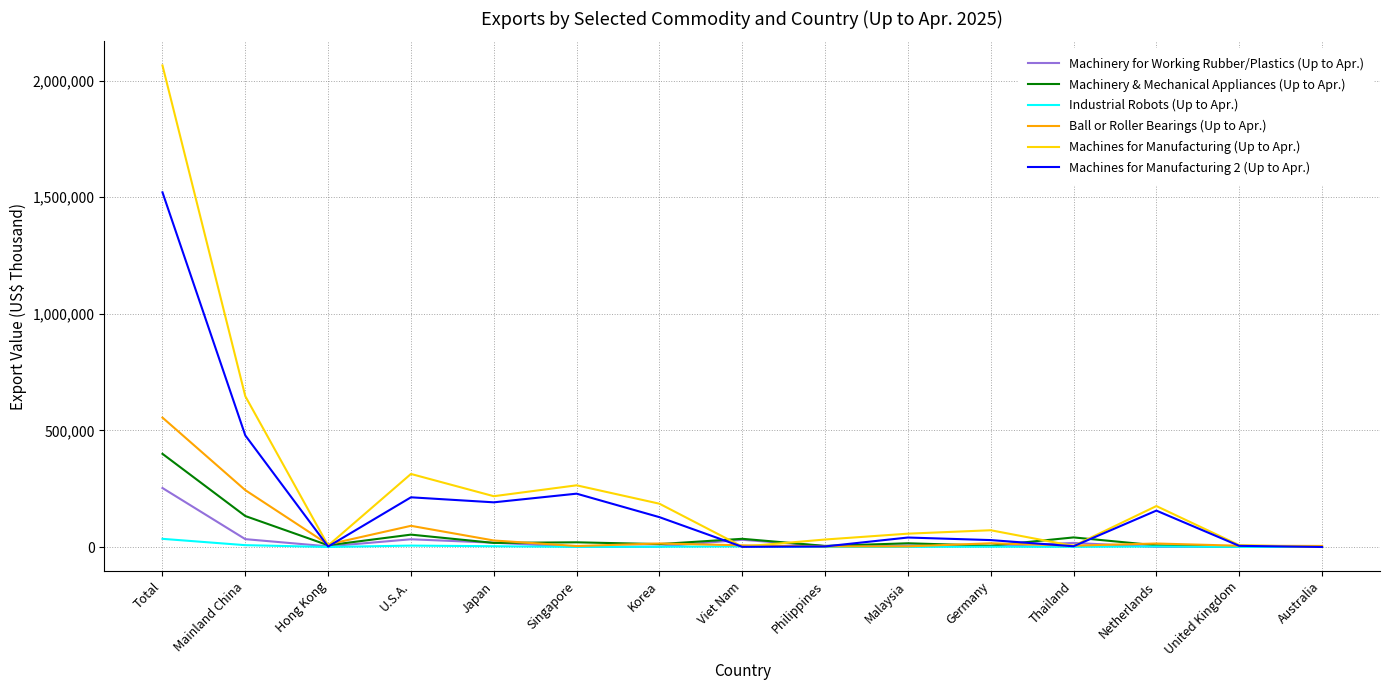

Which label corresponds to the largest value in the chart?

Total